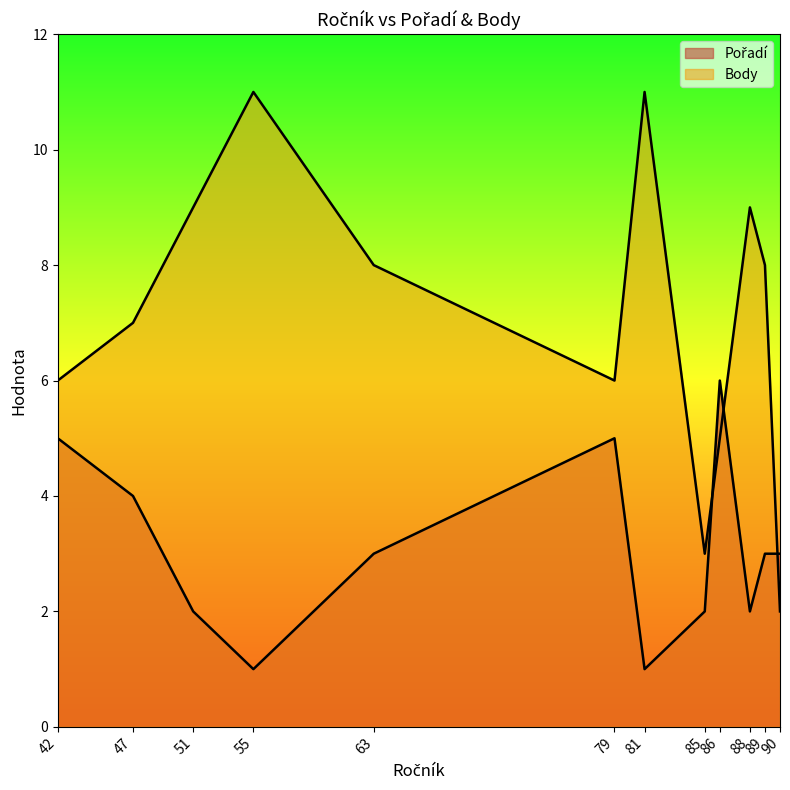

Does the chart have visible grid lines?

No